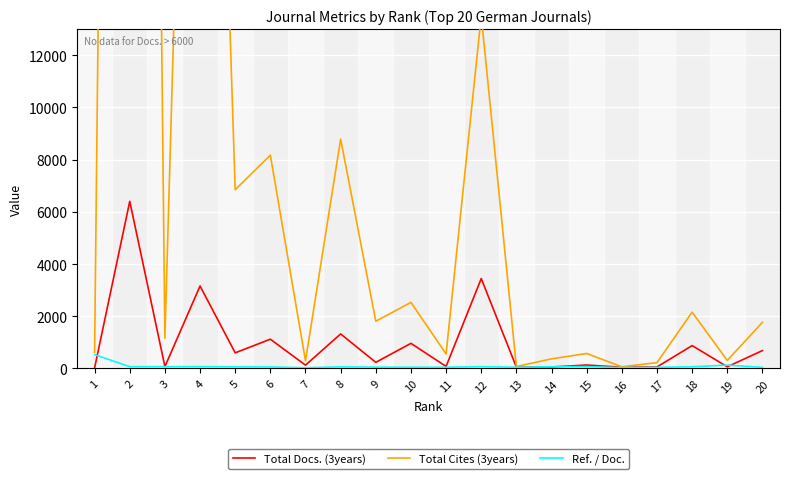

At which label does Total Cites (3years) reach its peak?

2